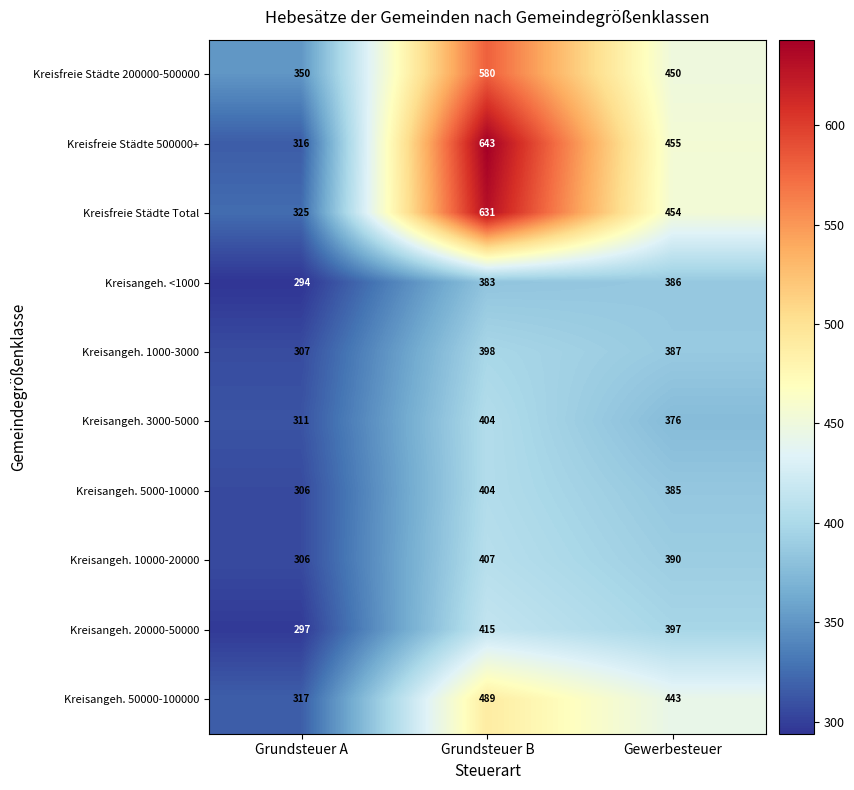

Is the value of Kreisangeh. 3000-5000 at Grundsteuer A greater than the value of Kreisfreie Städte Total at Gewerbesteuer?

No